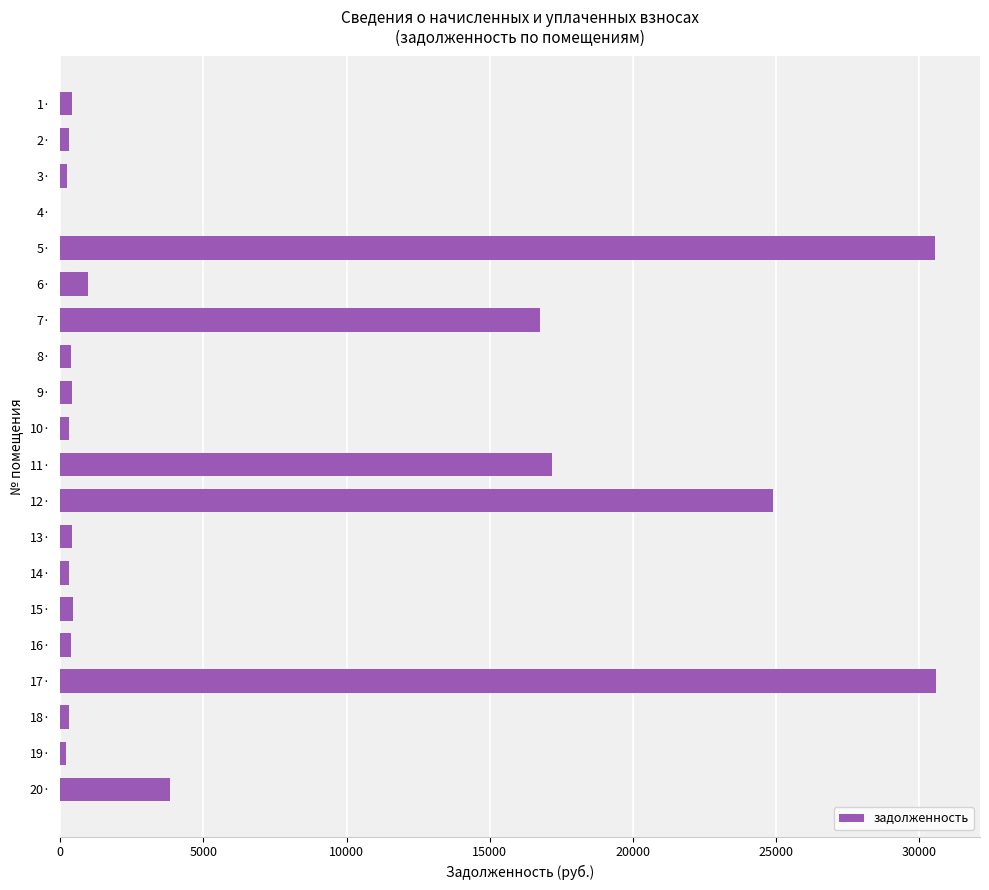

Does the chart contain stacked bars?

No